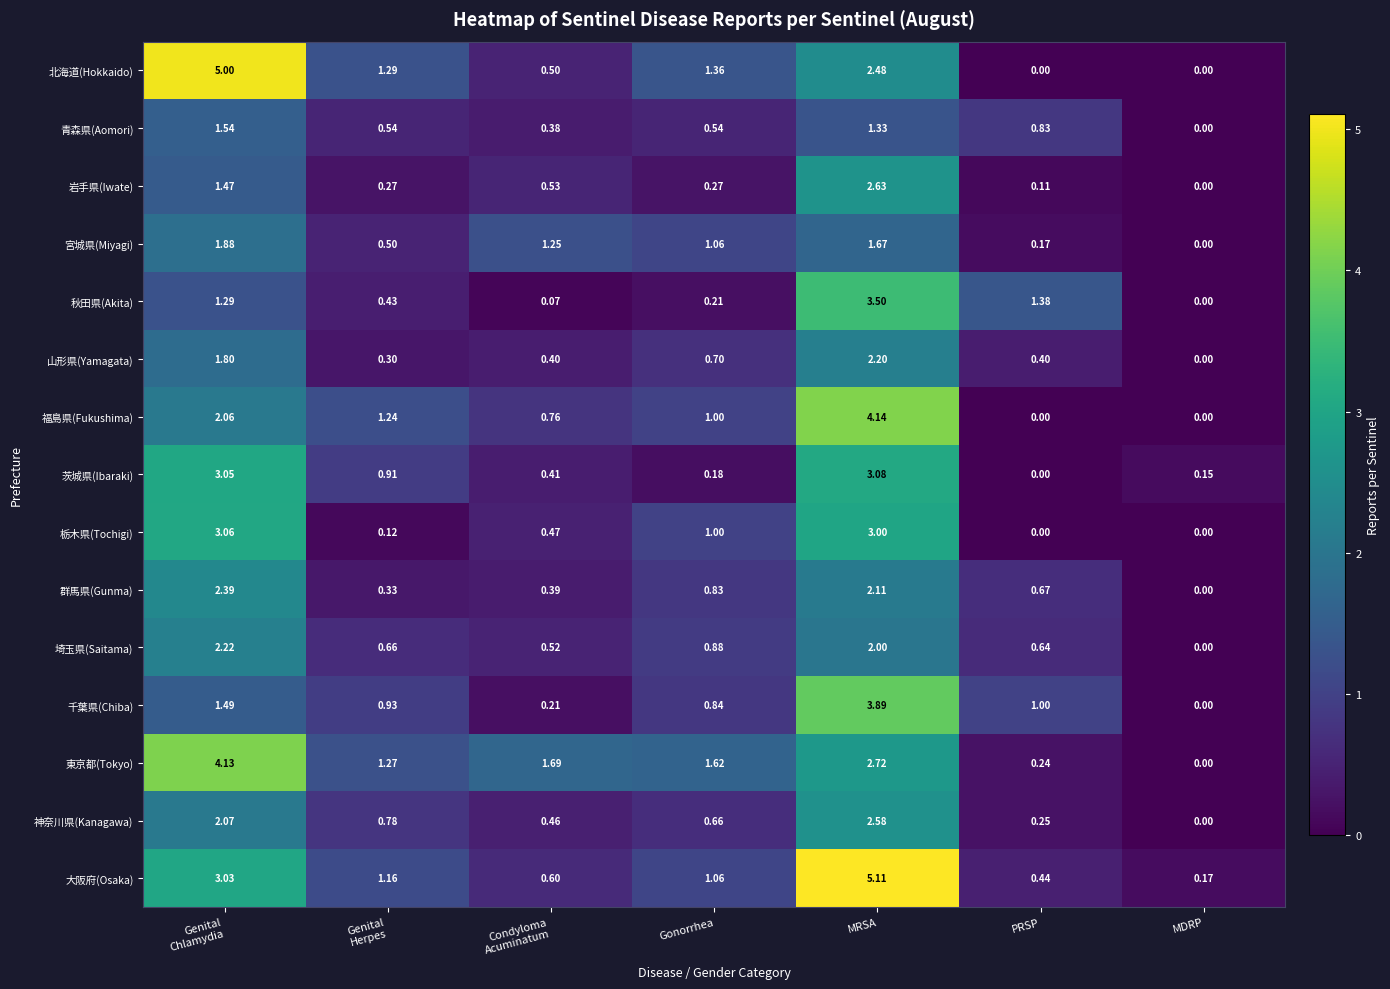

Which category has the highest value across all series?

MRSA